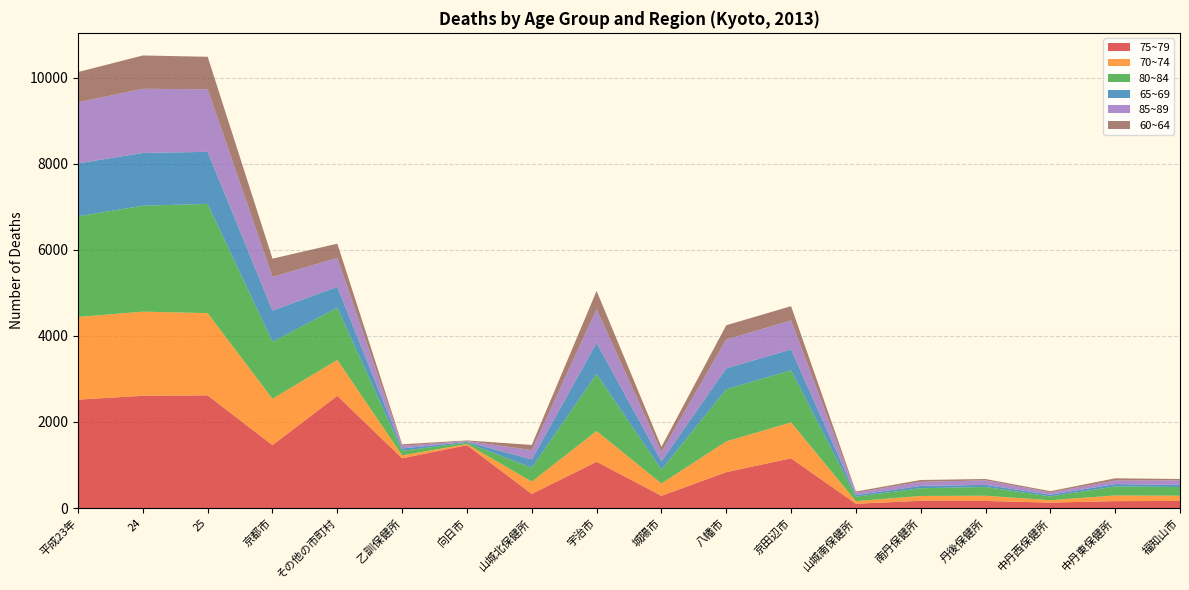

Reading right to left, transcribe all the data shown in this chart.

75~79: 165	161	127	165	169	100	1156	834	285	1076	329	1462	1156	2608	1462	2618	2608	2519
70~74: 122	132	55	122	112	60	834	713	285	713	285	24	68	834	1076	1910	1955	1920
80~84: 202	209	88	202	180	105	1212	1212	322	1326	322	33	106	1212	1326	2538	2461	2339
65~69: 50	55	40	50	54	36	485	485	195	724	195	18	55	485	724	1209	1226	1229
85~89: 105	84	54	105	94	57	672	672	216	782	216	20	62	672	782	1454	1491	1420
60~64: 31	50	28	31	43	26	331	331	119	424	119	14	34	331	424	755	773	702